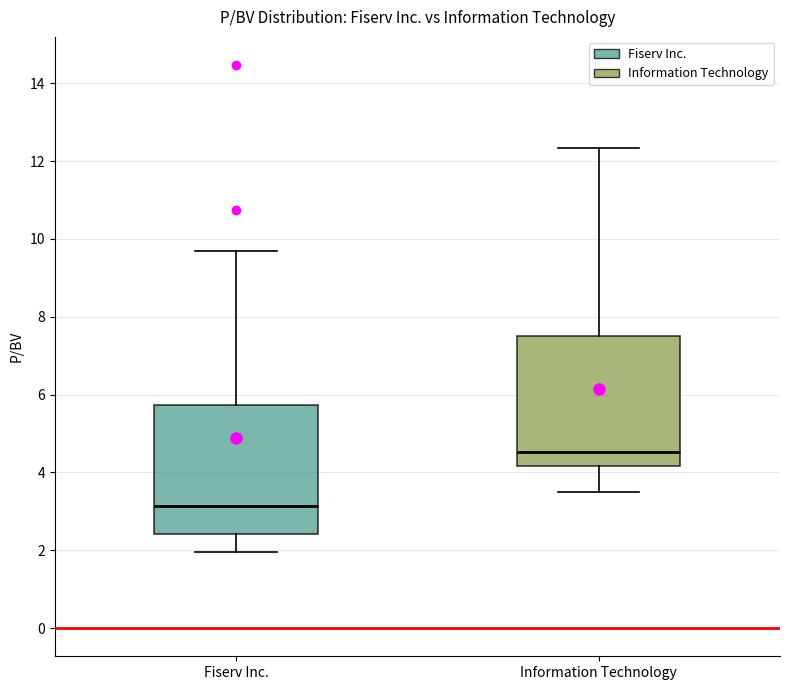

Reading left to right, transcribe this box plot: for each box, give where its median line is, the range the box spans, and where its two whiskers end, as read against the y-axis. The values are not printed on the chart, so give them approximately, as read against the axis.

Fiserv Inc.: median 3.2, box 2.4 to 5.8, whiskers 2.0 to 9.8
Information Technology: median 4.6, box 4.2 to 7.6, whiskers 3.6 to 12.4